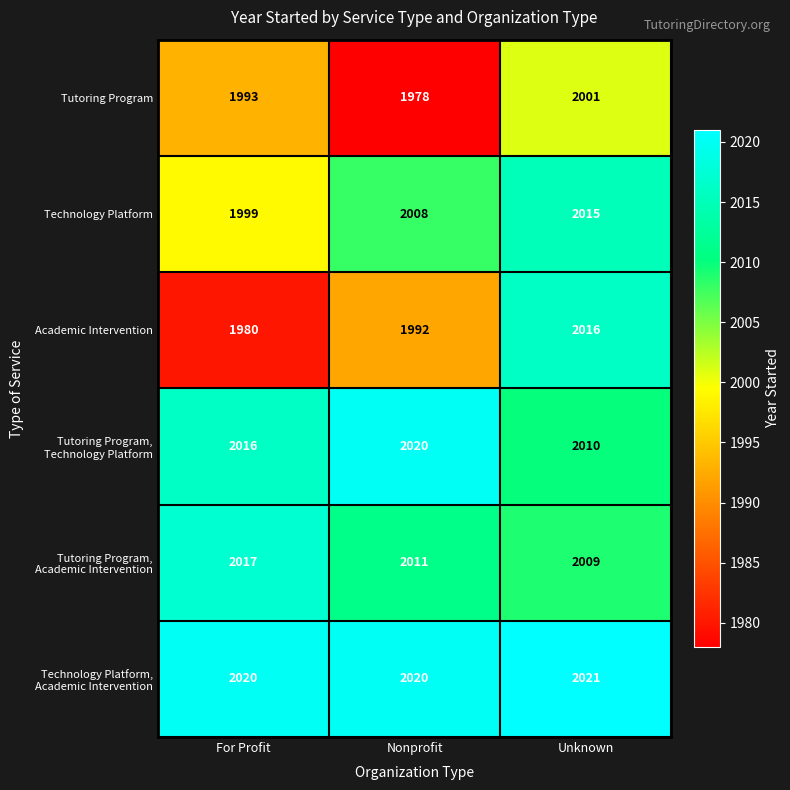

What is the sum of the Tutoring Program values at For Profit and Unknown?

3994